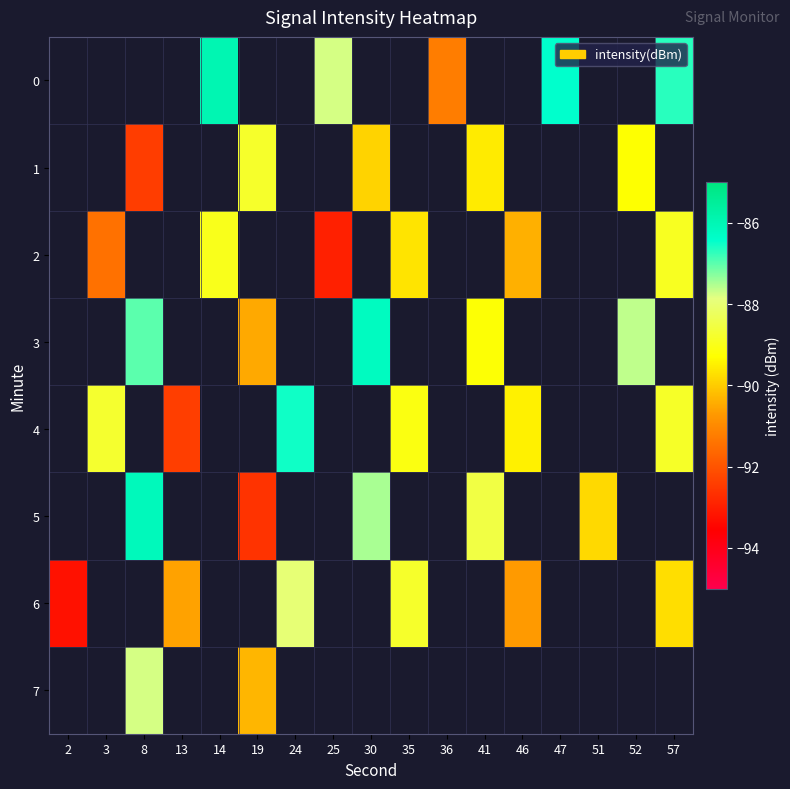

How many negative values does the row_2 series have?

6